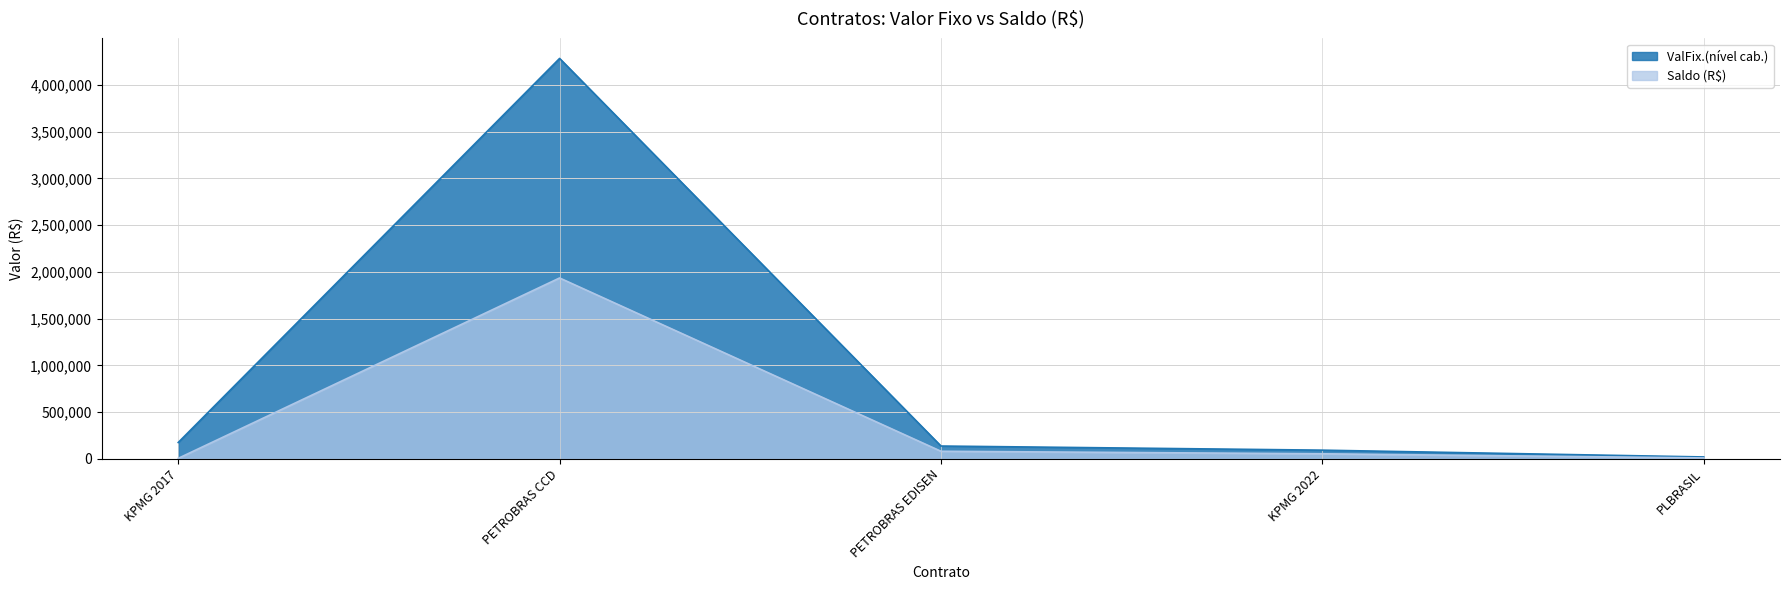

What is the difference between the second highest and minimum values in the ValFix.(nível cab.) series?

154648.2